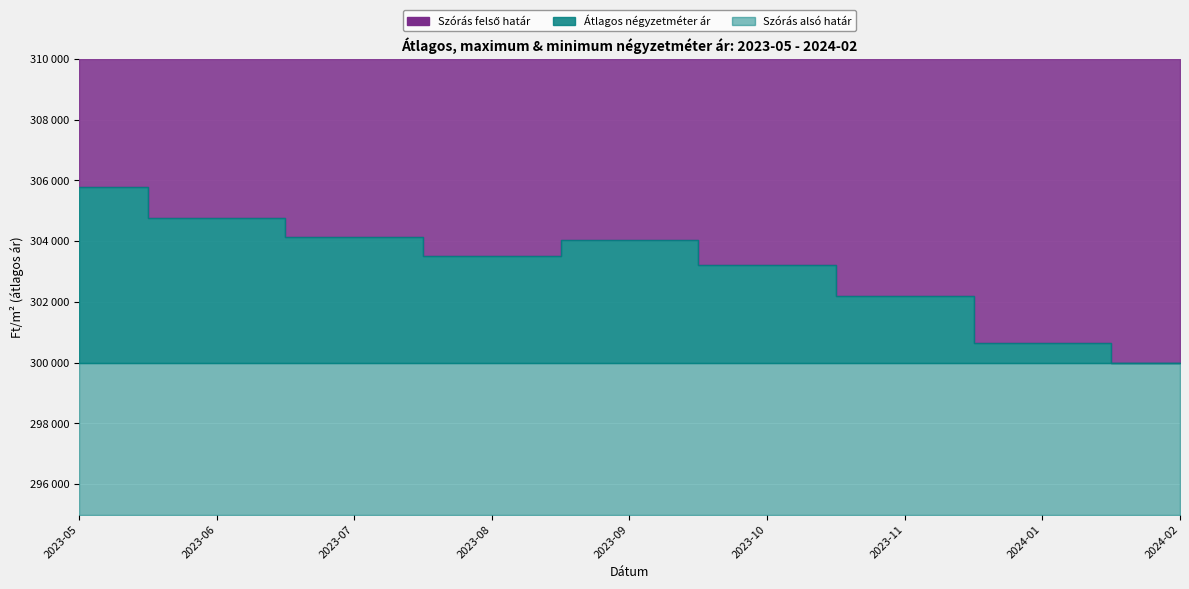

Does the chart display data point markers on the line(s)?

No